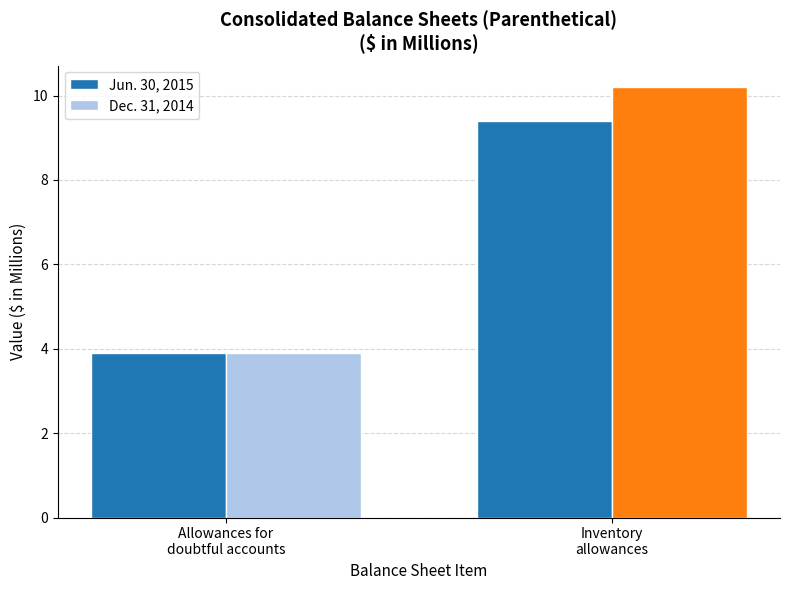

Are the bars grouped side by side (vs. stacked)?

Yes